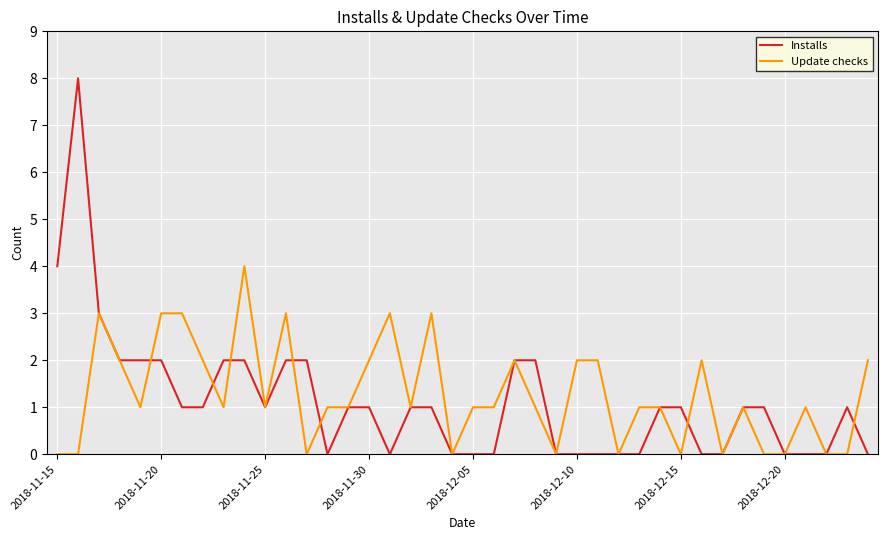

True or false: Update checks has more than 1 points higher than both neighbors.

True